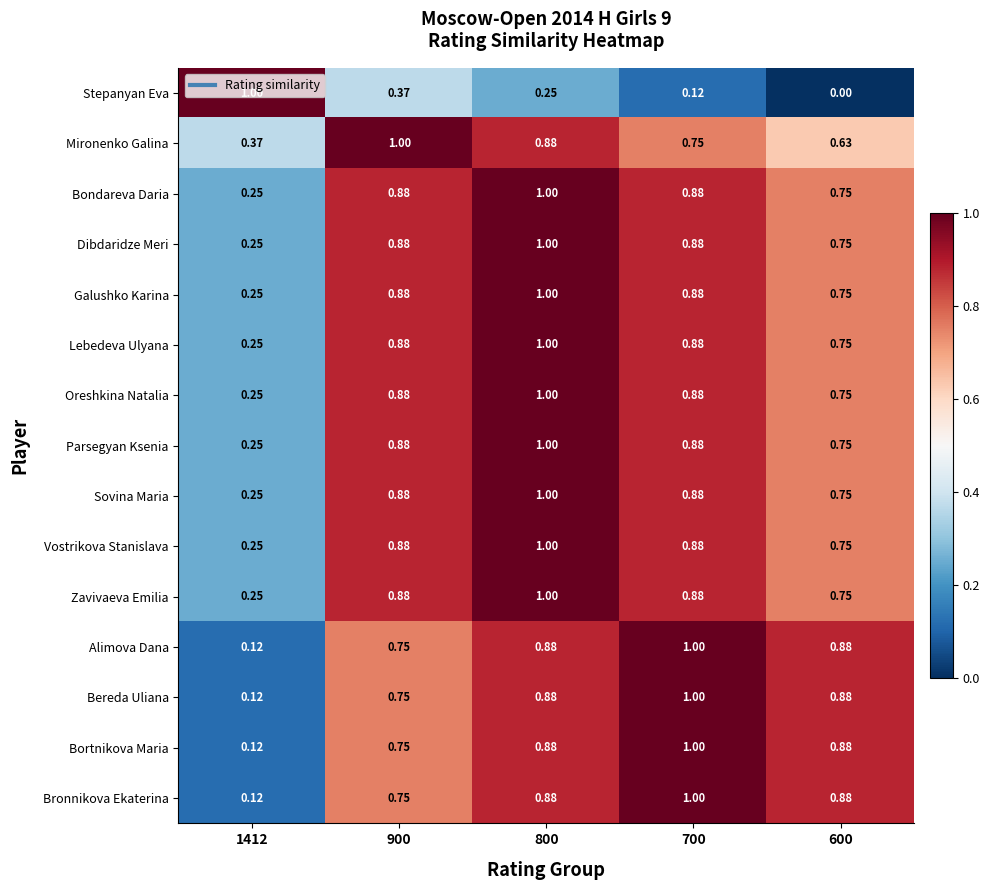

Which series has the largest range (max minus min)?

Stepanyan Eva